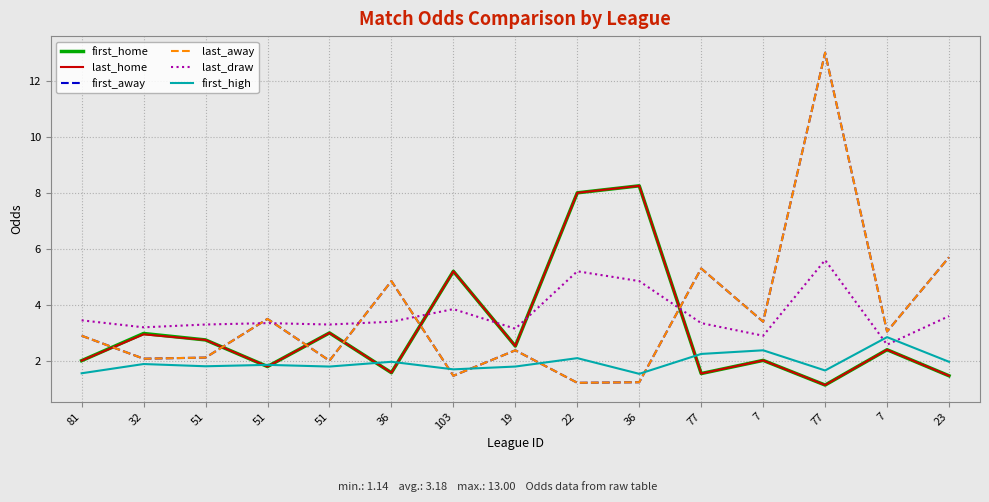

Does the chart have visible grid lines?

Yes